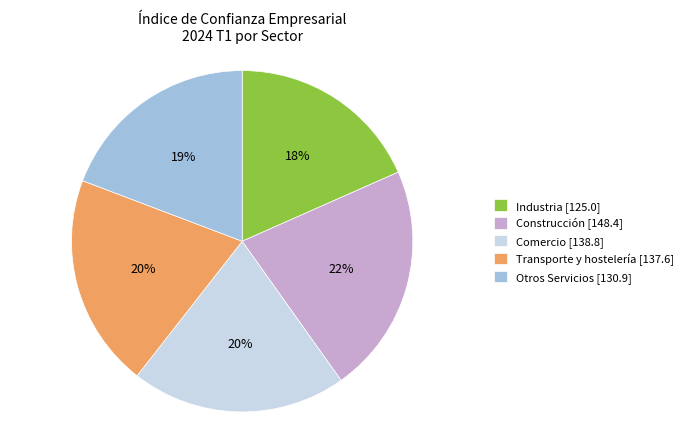

Does Construcción account for over 50% of the chart?

No